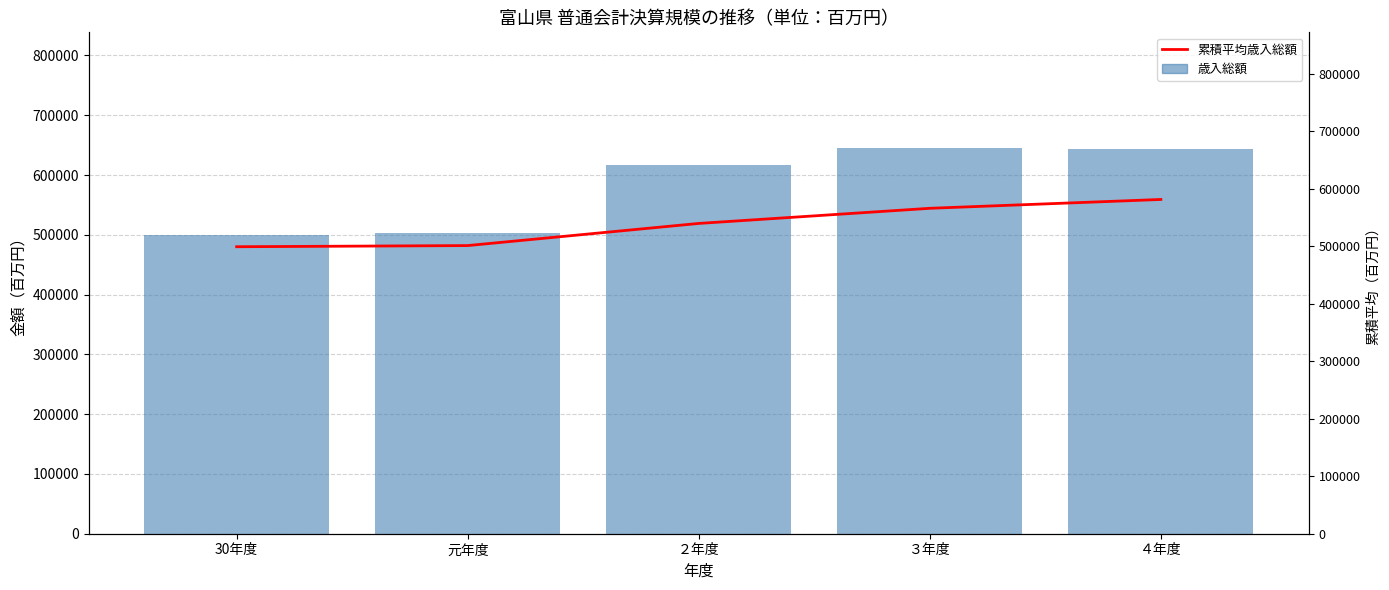

What is the difference between the 累積平均歳入総額 values at 30年度 and ４年度?

82245.2